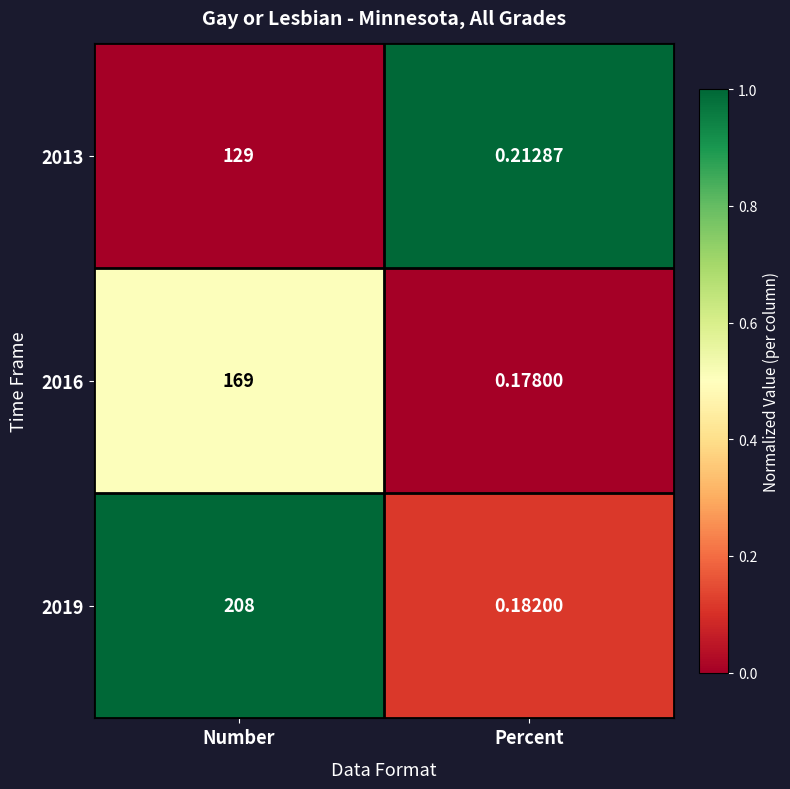

List the labels in order of 2013 value, largest first.

Number, Percent